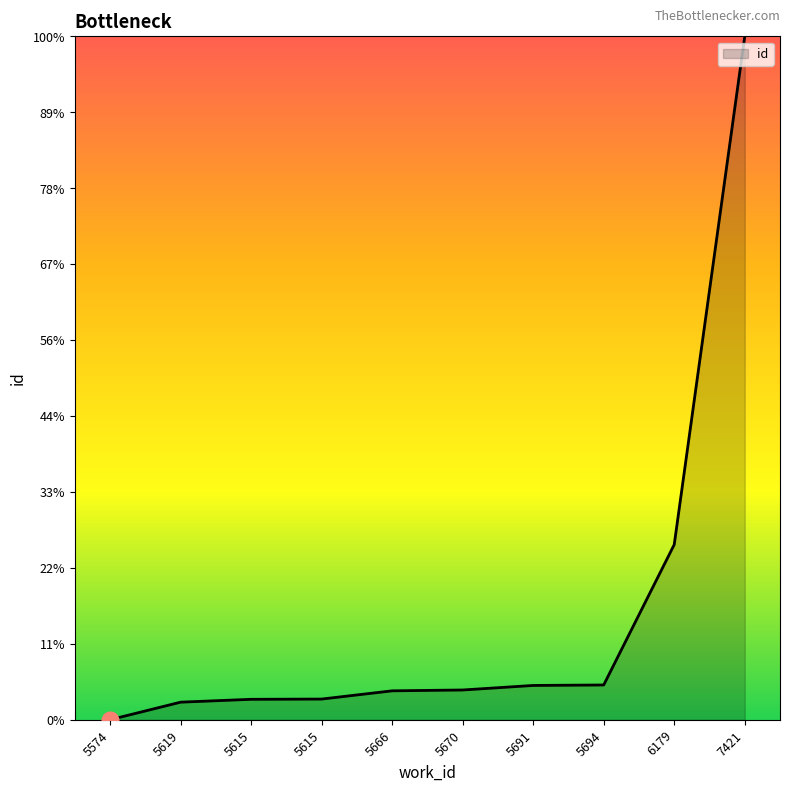

Reading left to right, list all the values displayed in this chart.

5574=14889	5619=15036	5615=15060	5615=15062	5666=15131	5670=15138	5691=15176	5694=15180	6179=16355	7421=20611